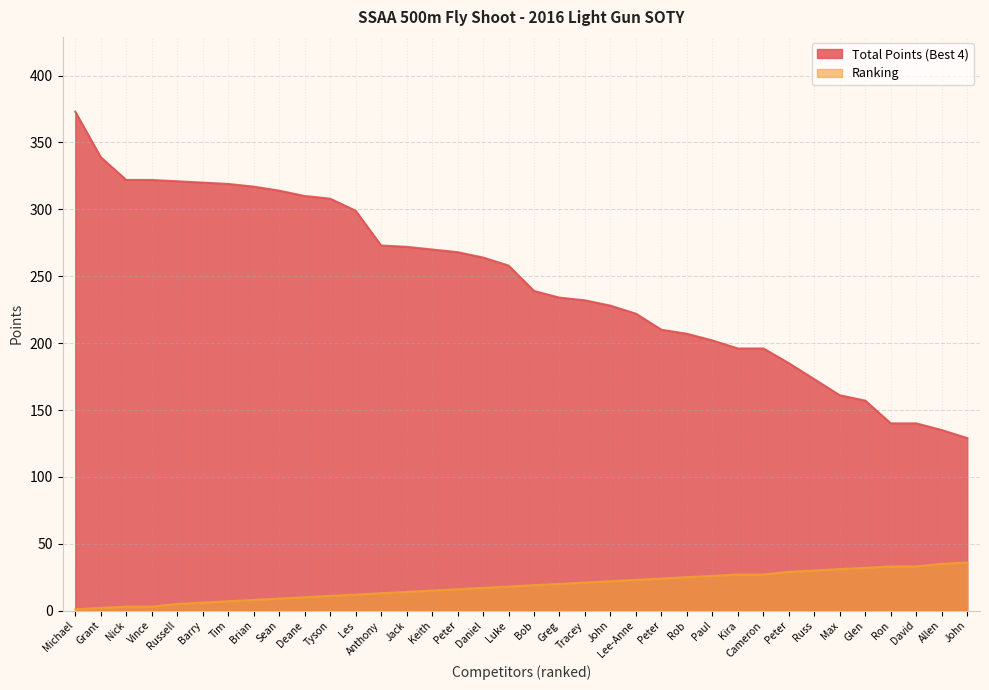

Which has a higher value, Kira or Russell?

Russell